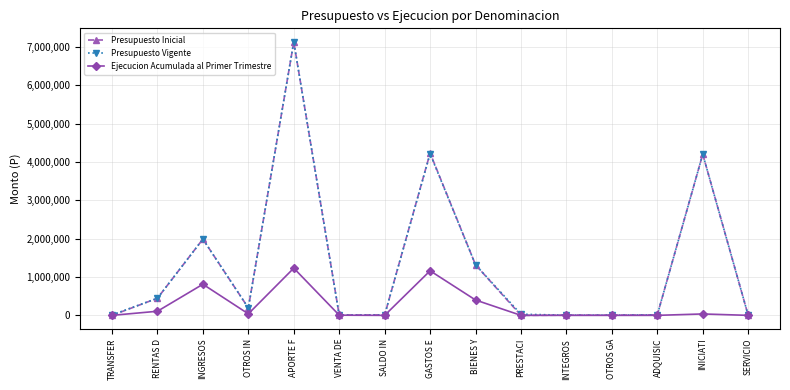

True or false: Ejecucion Acumulada al Primer Trimestre has more than 0 points higher than both neighbors.

True